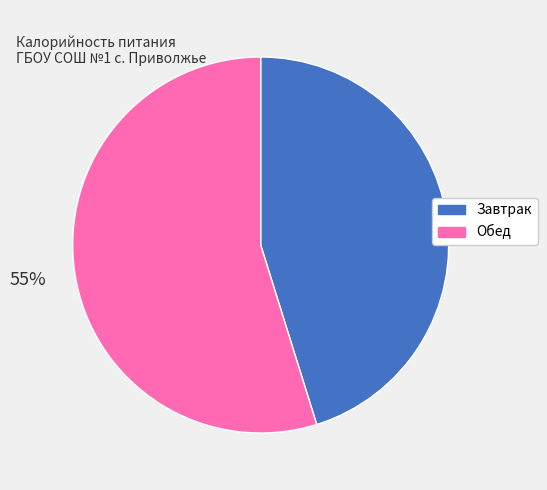

Is it true that Завтрак is 45% of the pie?

True